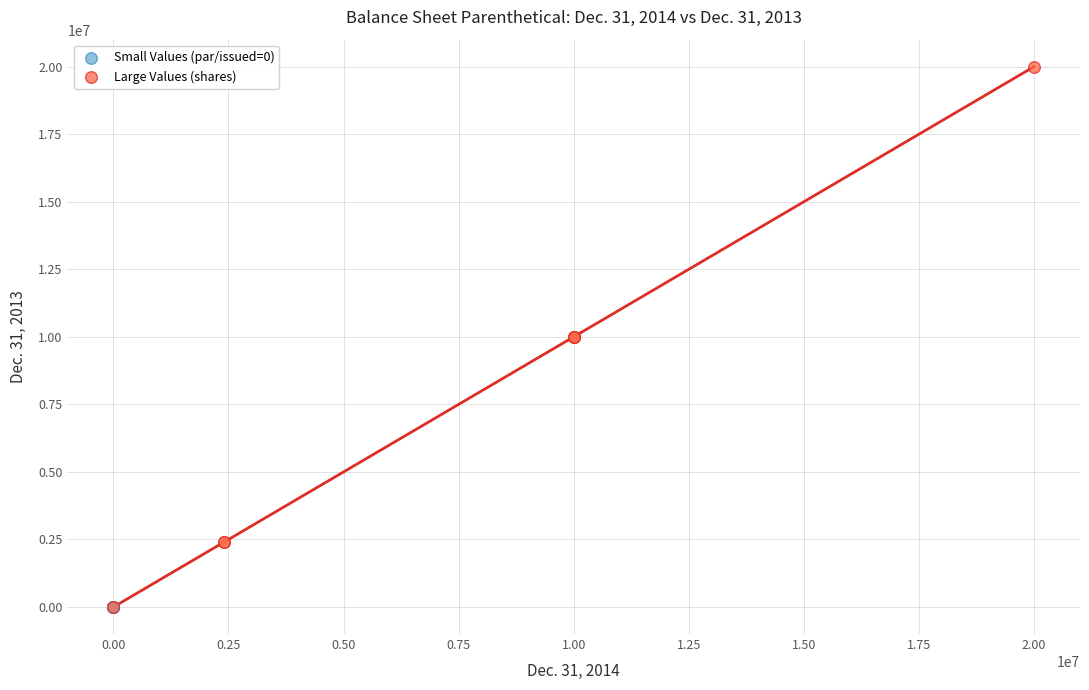

Which series contains the highest Y value?

Large Values (shares)